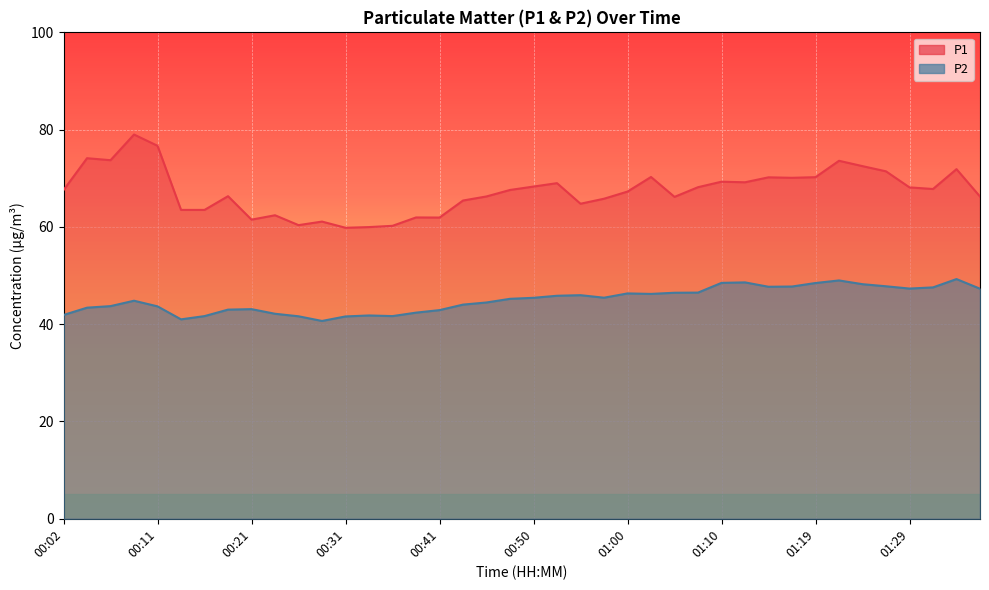

Reading right to left, list all the values displayed in this chart.

P1: 01:36=66.2	01:34=71.9	01:32=67.8	01:29=68.1	01:27=71.4	01:24=72.5	01:22=73.6	01:19=70.2	01:17=70.1	01:15=70.2	01:12=69.2	01:10=69.3	01:07=68.2	01:05=66.2	01:02=70.3	01:00=67.3	00:58=65.8	00:55=64.8	00:53=69.0	00:50=68.3	00:48=67.6	00:45=66.3	00:43=65.4	00:41=61.9	00:38=62.0	00:36=60.2	00:33=60.0	00:31=59.8	00:28=61.1	00:26=60.4	00:24=62.4	00:21=61.5	00:19=66.3	00:16=63.5	00:14=63.5	00:11=76.7	00:09=79.0	00:07=73.7	00:04=74.1	00:02=67.6
P2: 01:36=47.3	01:34=49.3	01:32=47.6	01:29=47.3	01:27=47.8	01:24=48.2	01:22=49.0	01:19=48.5	01:17=47.8	01:15=47.7	01:12=48.6	01:10=48.5	01:07=46.5	01:05=46.5	01:02=46.2	01:00=46.3	00:58=45.5	00:55=46.0	00:53=45.9	00:50=45.4	00:48=45.2	00:45=44.5	00:43=44.0	00:41=42.9	00:38=42.4	00:36=41.7	00:33=41.8	00:31=41.6	00:28=40.7	00:26=41.6	00:24=42.1	00:21=43.1	00:19=43.0	00:16=41.7	00:14=41.0	00:11=43.7	00:09=44.8	00:07=43.7	00:04=43.4	00:02=41.9